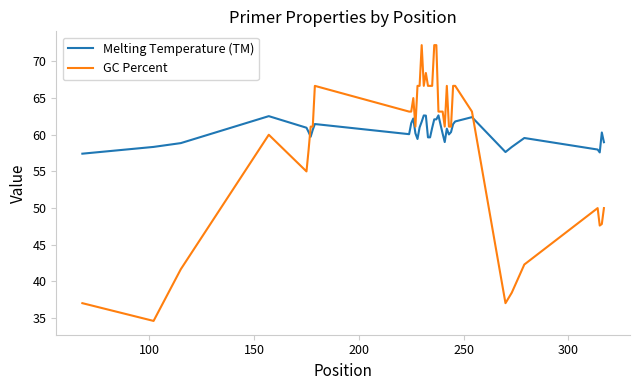

True or false: GC Percent and Melting Temperature (TM) cross at least once.

True